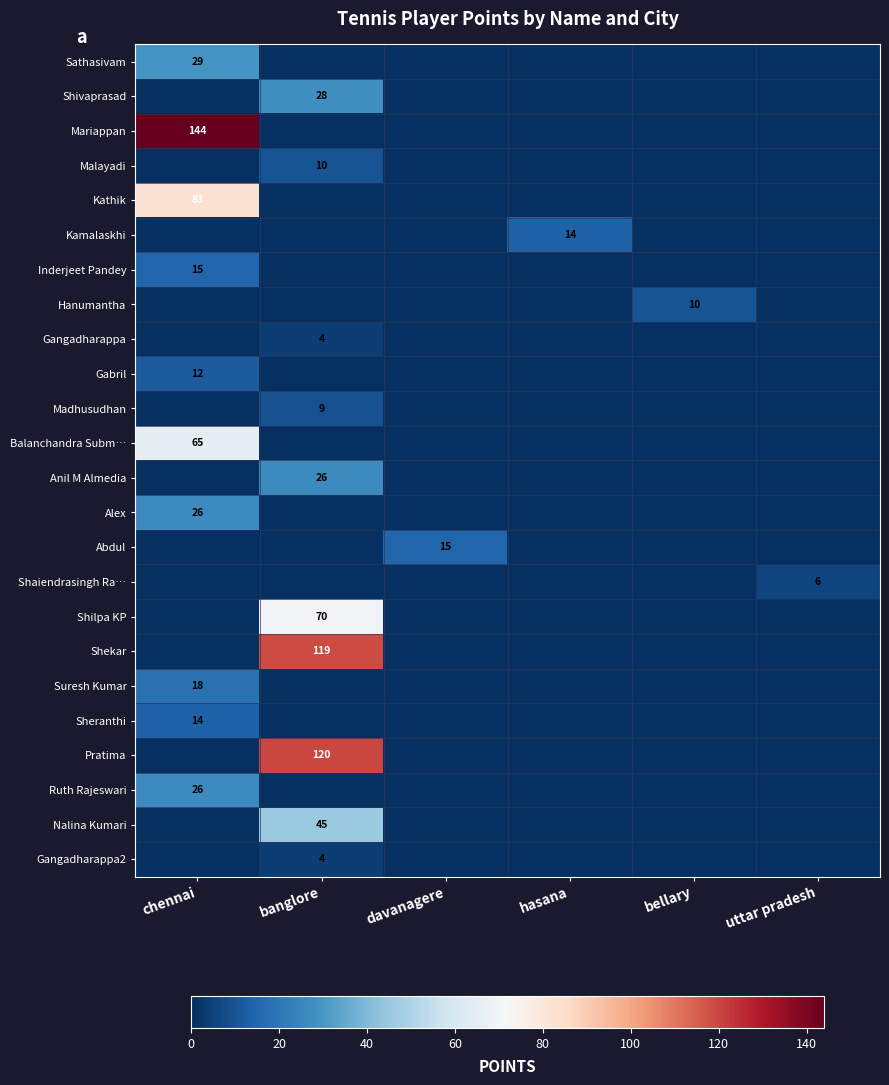

The value of Kathik at chennai is 57. True or false?

False